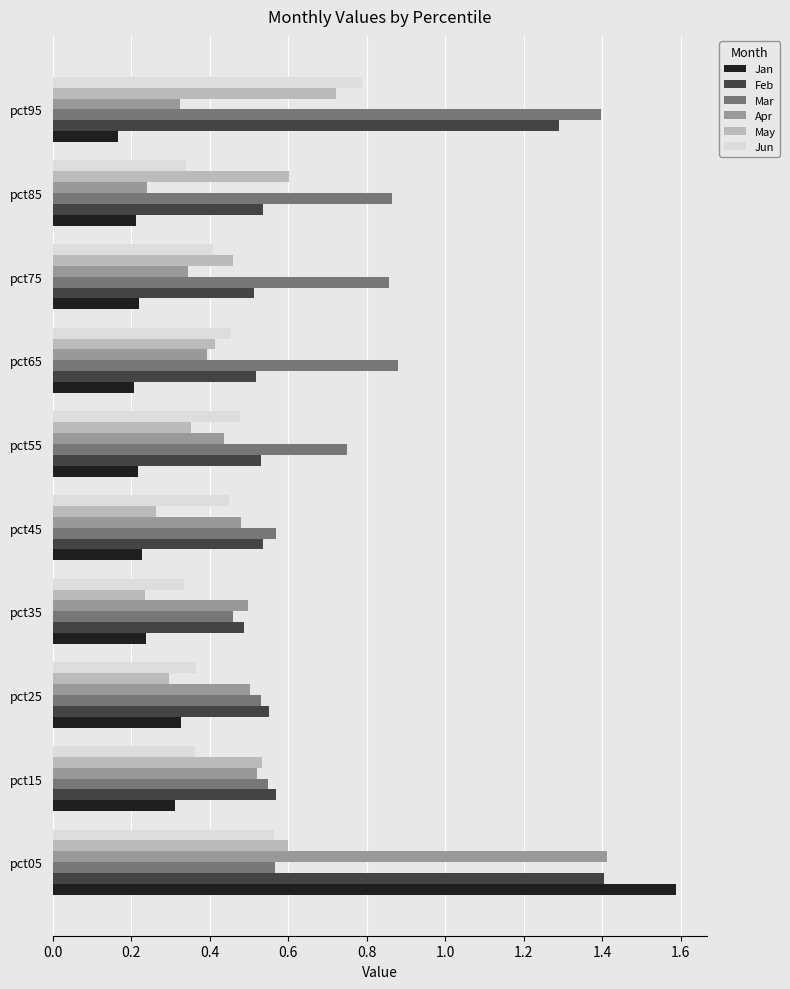

Between pct45 and pct55, which series saw the biggest shift?

Mar